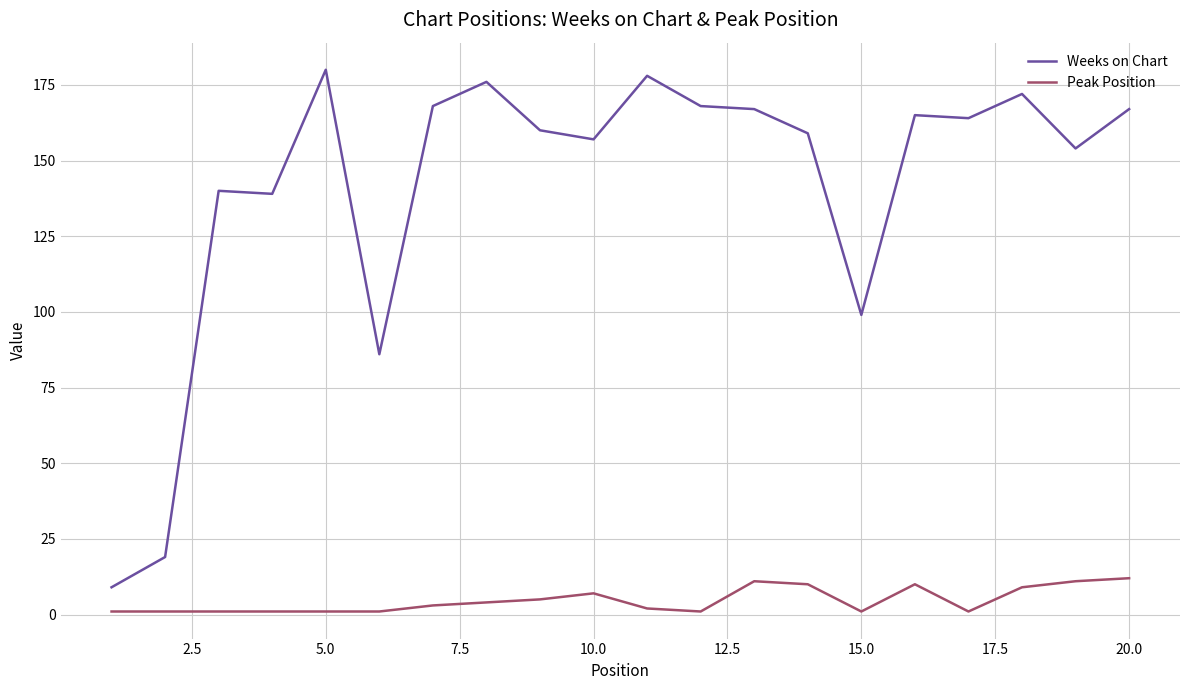

What is the maximum value shown in the chart?

180